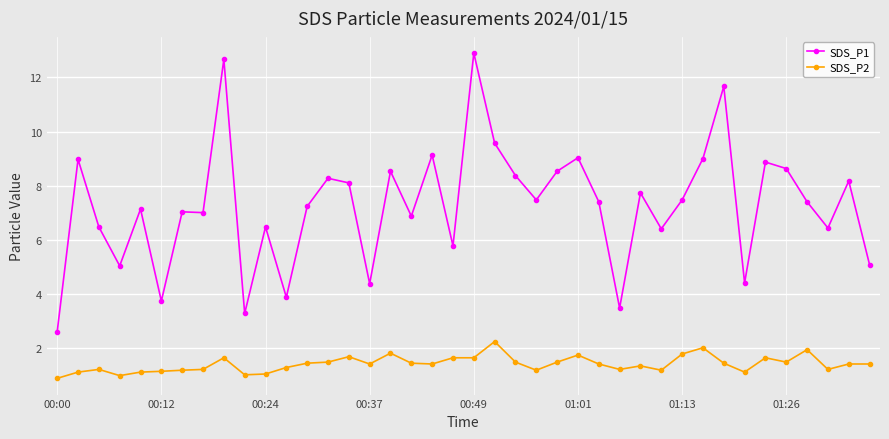

What is the maximum value shown in the chart?

12.9